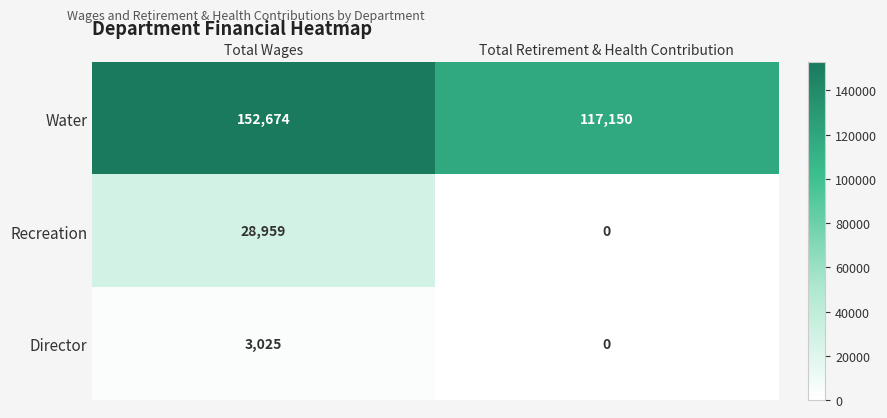

Which category has the lowest value across all series?

Total Retirement & Health Contribution